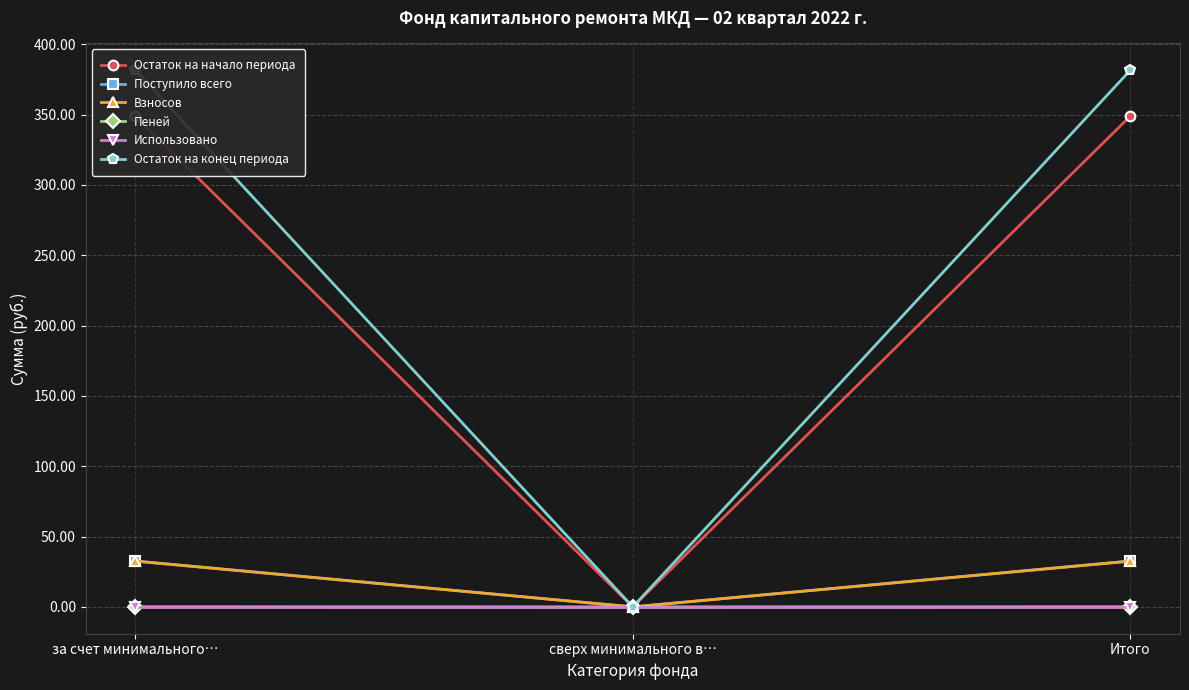

How many categories are shown in the chart?

3